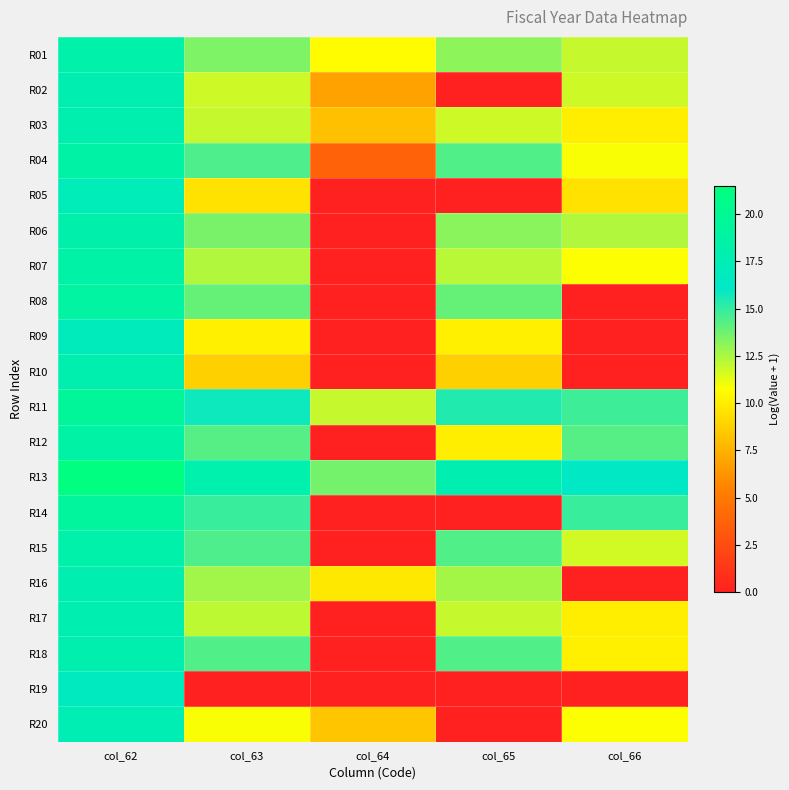

Reading left to right, list all the values displayed in this chart.

R01: col_62=18.3	col_63=13.4	col_64=10.6	col_65=13.1	col_66=11.9
R02: col_62=17.7	col_63=11.8	col_64=6.8	col_65=0.0	col_66=11.8
R03: col_62=17.9	col_63=11.9	col_64=8.1	col_65=11.7	col_66=10.0
R04: col_62=18.7	col_63=14.4	col_64=3.8	col_65=14.4	col_66=10.9
R05: col_62=17.2	col_63=9.5	col_64=0.0	col_65=0.0	col_66=9.5
R06: col_62=18.2	col_63=13.6	col_64=0.0	col_65=13.2	col_66=12.3
R07: col_62=18.6	col_63=12.4	col_64=0.0	col_65=12.2	col_66=10.8
R08: col_62=18.9	col_63=14.0	col_64=0.0	col_65=14.0	col_66=0.0
R09: col_62=16.9	col_63=10.1	col_64=0.0	col_65=10.1	col_66=0.0
R10: col_62=17.9	col_63=8.8	col_64=0.0	col_65=8.8	col_66=0.0
R11: col_62=19.5	col_63=15.8	col_64=11.9	col_65=15.4	col_66=14.8
R12: col_62=18.7	col_63=14.3	col_64=0.0	col_65=10.0	col_66=14.3
R13: col_62=21.5	col_63=18.0	col_64=13.6	col_65=17.7	col_66=16.3
R14: col_62=19.2	col_63=14.9	col_64=0.0	col_65=0.0	col_66=14.9
R15: col_62=18.3	col_63=14.5	col_64=0.0	col_65=14.4	col_66=11.7
R16: col_62=17.8	col_63=12.7	col_64=9.8	col_65=12.6	col_66=0.0
R17: col_62=17.9	col_63=12.1	col_64=0.0	col_65=12.0	col_66=10.0
R18: col_62=17.9	col_63=14.4	col_64=0.0	col_65=14.3	col_66=10.1
R19: col_62=16.7	col_63=0.0	col_64=0.0	col_65=0.0	col_66=0.0
R20: col_62=17.6	col_63=10.9	col_64=8.4	col_65=0.0	col_66=10.8